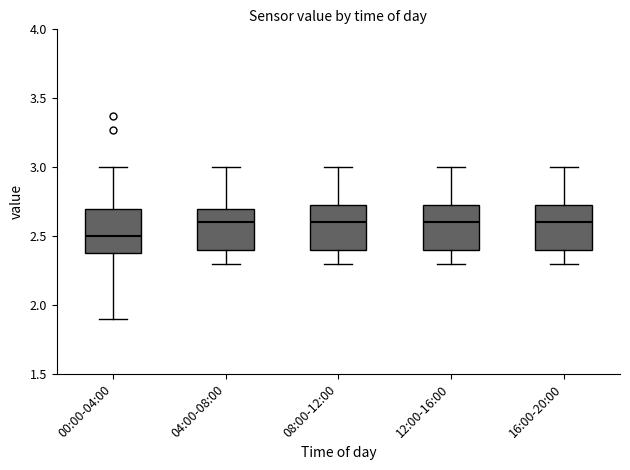

Reading left to right, transcribe this box plot: for each box, give where its median line is, the range the box spans, and where its two whiskers end, as read against the y-axis. The values are not printed on the chart, so give them approximately, as read against the axis.

00:00-04:00: median 2.50, box 2.40 to 2.70, whiskers 1.90 to 3.00
04:00-08:00: median 2.60, box 2.40 to 2.70, whiskers 2.30 to 3.00
08:00-12:00: median 2.60, box 2.40 to 2.75, whiskers 2.30 to 3.00
12:00-16:00: median 2.60, box 2.40 to 2.75, whiskers 2.30 to 3.00
16:00-20:00: median 2.60, box 2.40 to 2.75, whiskers 2.30 to 3.00